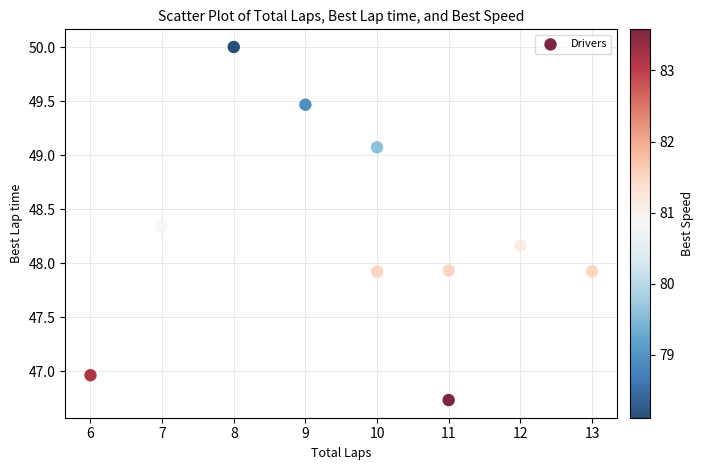

What is the range of Y values (max minus min)?

3.3